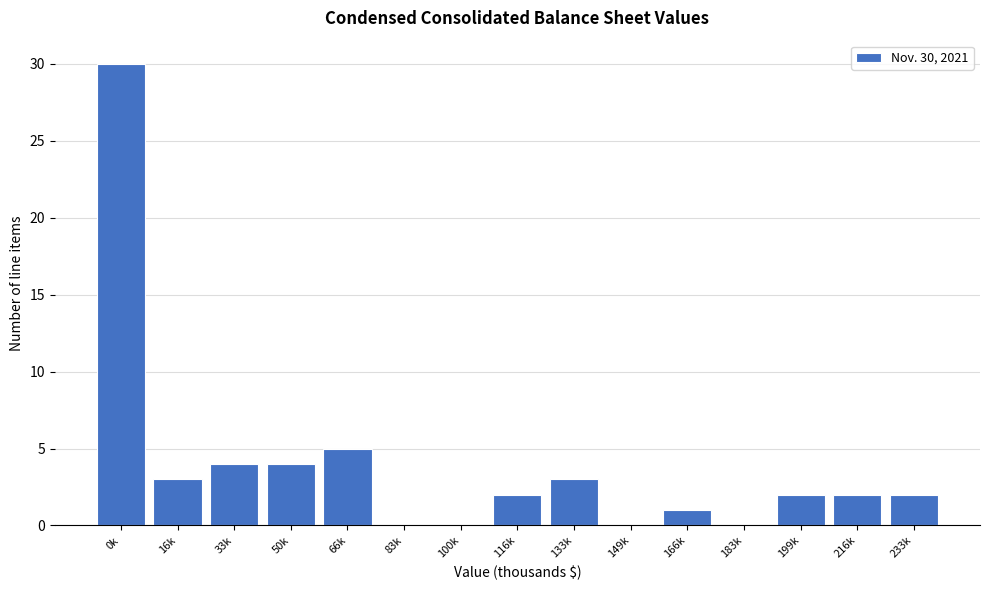

Reading left to right, extract all data points from this chart.

0k=30	16k=3	33k=4	50k=4	66k=5	83k=0	100k=0	116k=2	133k=3	149k=0	166k=1	183k=0	199k=2	216k=2	233k=2